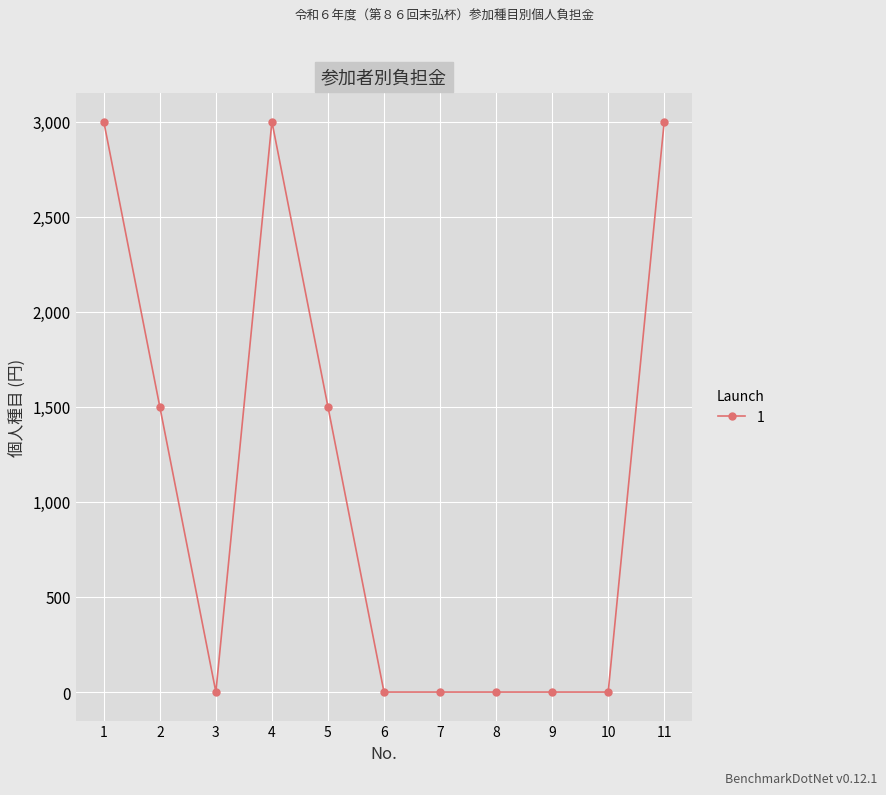

What is the maximum value shown in the chart?

3000